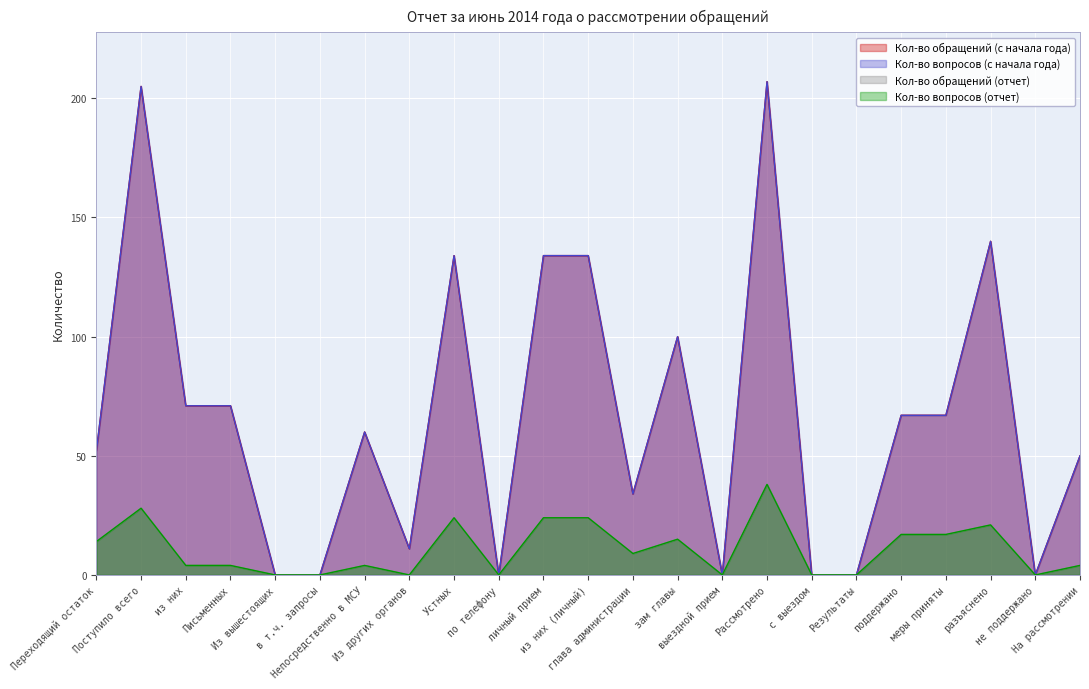

What is the greatest value displayed?

207